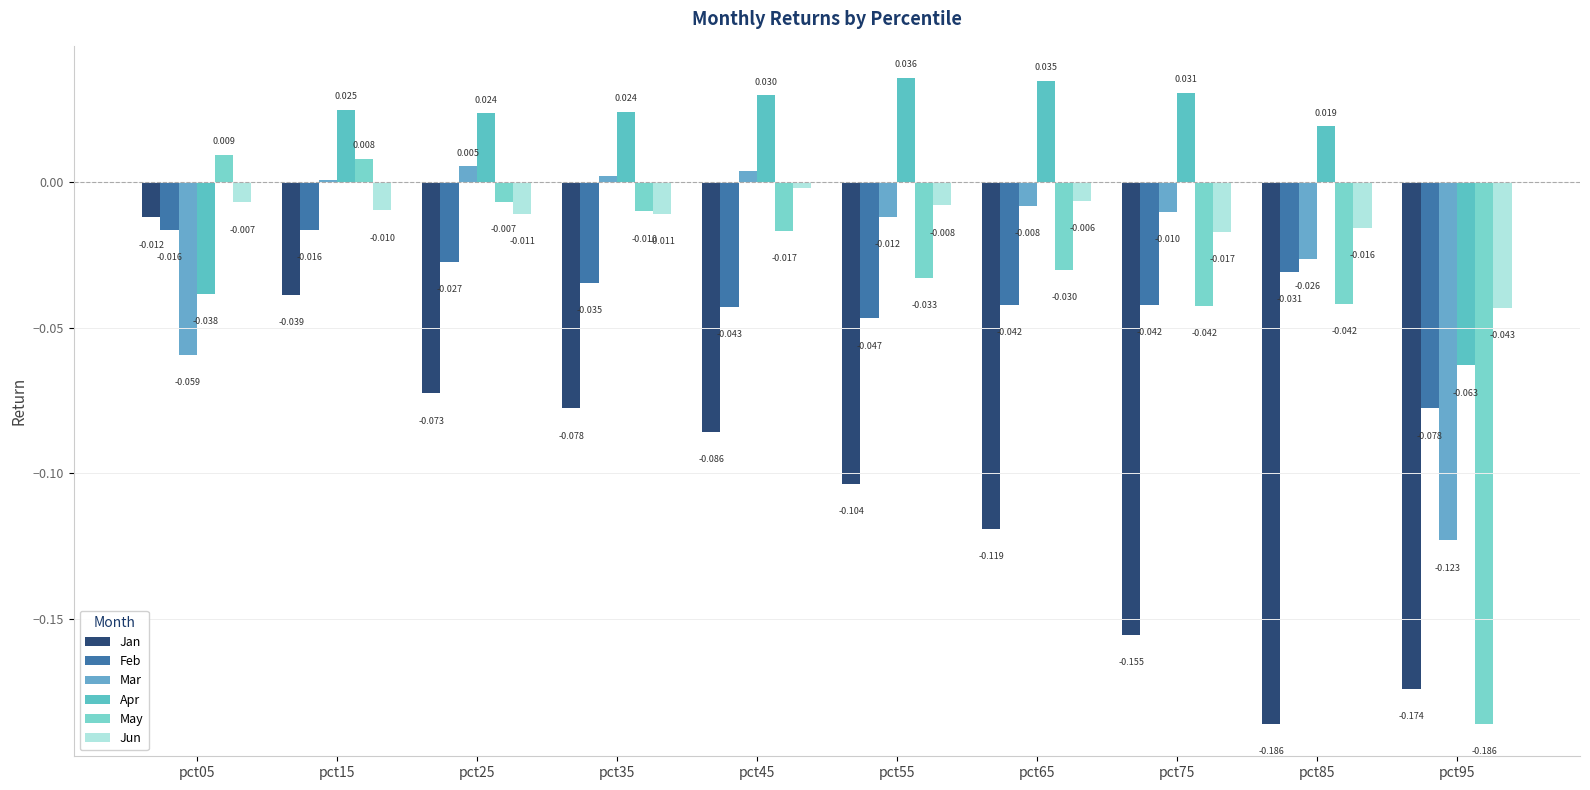

How many values in May are below zero?

8